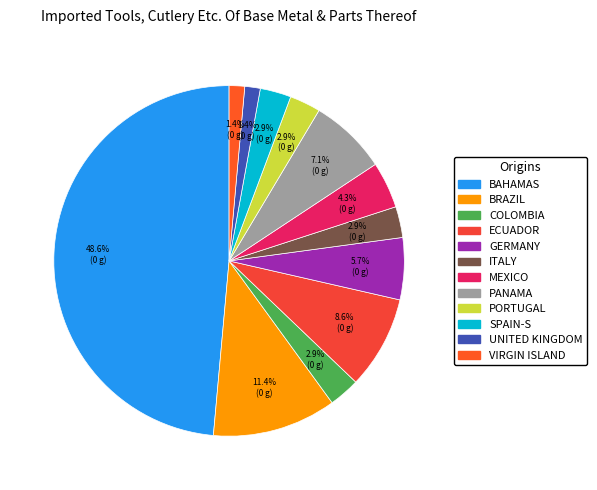

How many slices are in this pie chart?

12